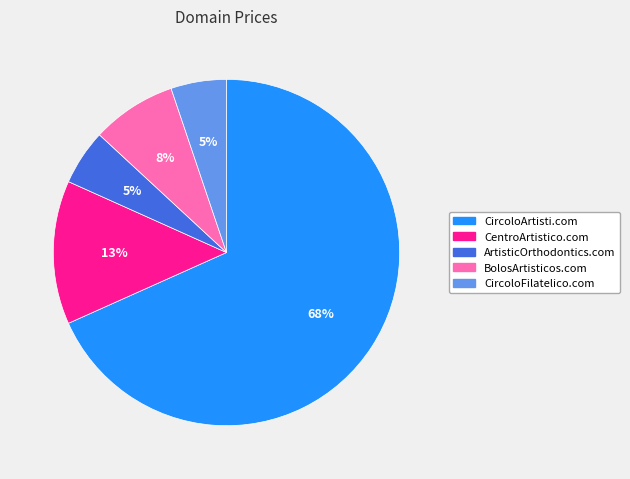

Is there any slice that represents more than half of the pie?

Yes